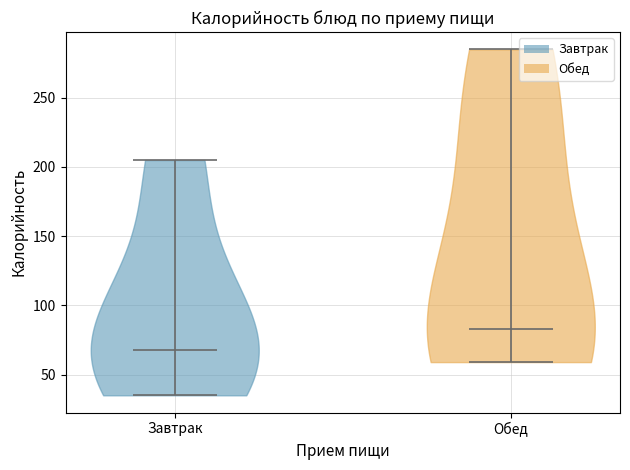

Which violin has the lowest median line?

Завтрак